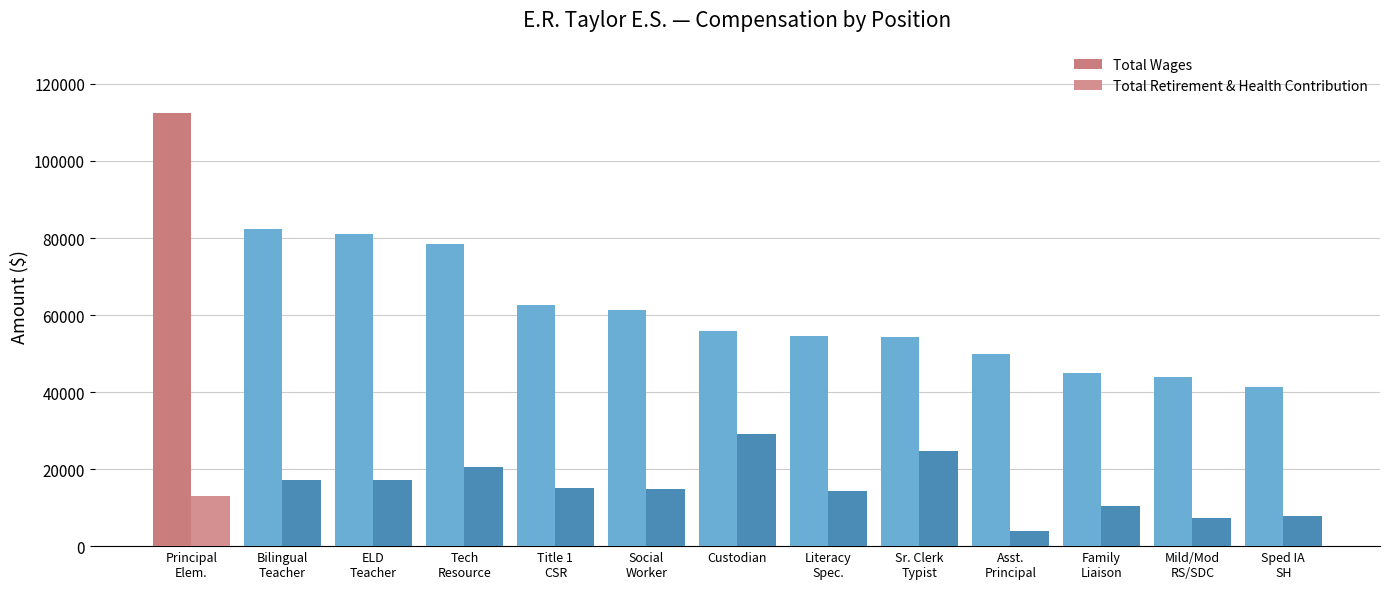

How many groups of bars are there?

13